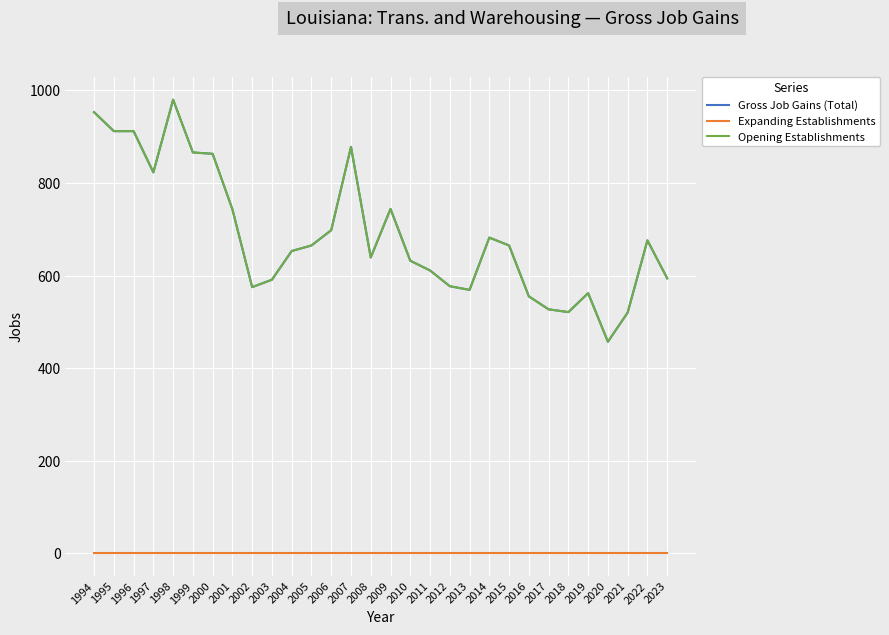

Does the chart display data point markers on the line(s)?

No